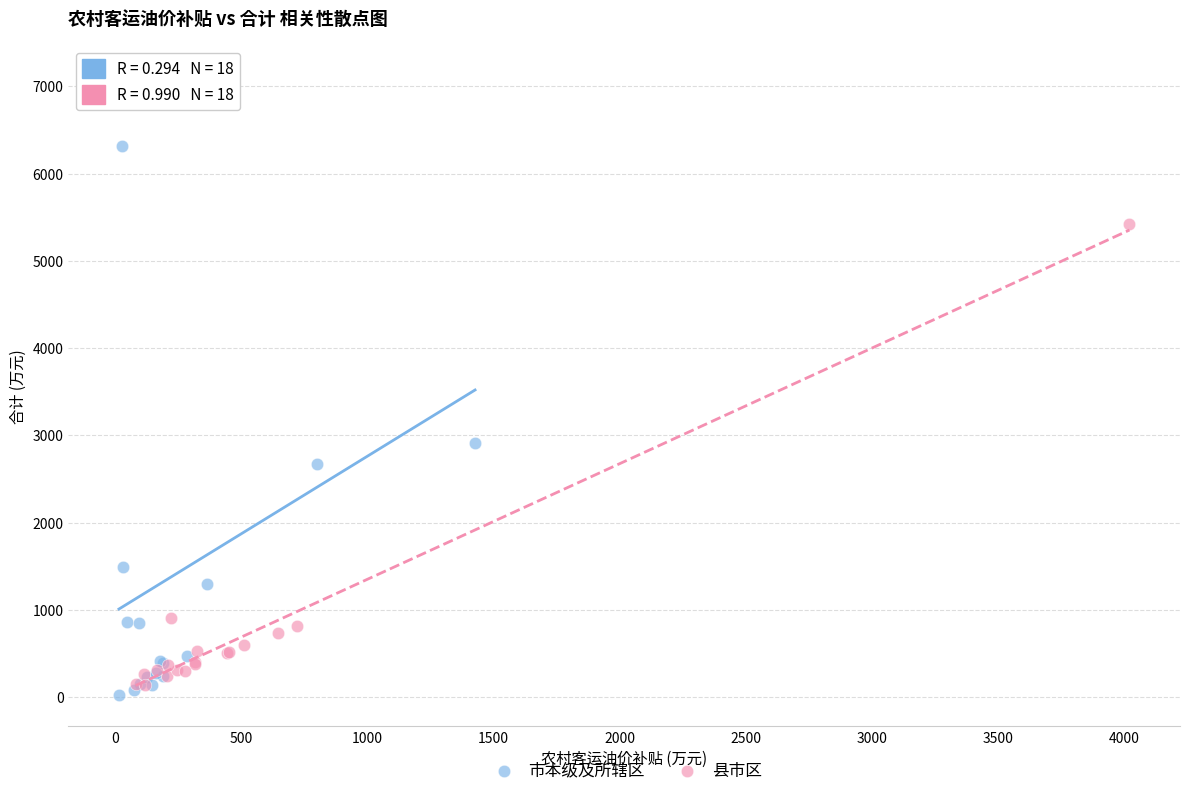

Which series reaches the minimum Y coordinate?

市本级及所辖区